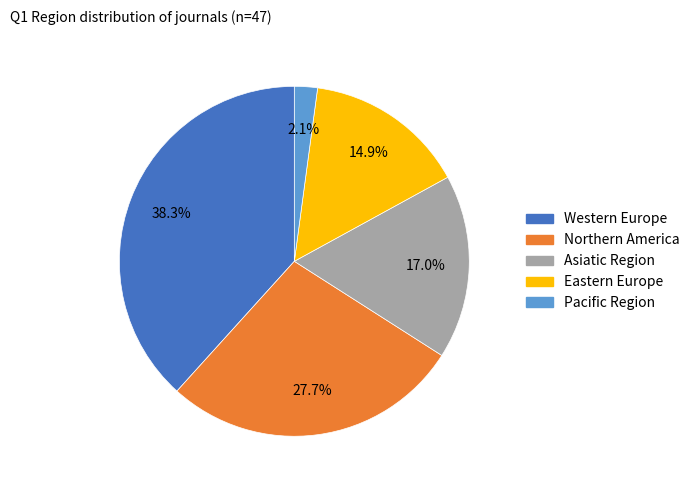

True or false: Eastern Europe accounts for 15% of the total.

True